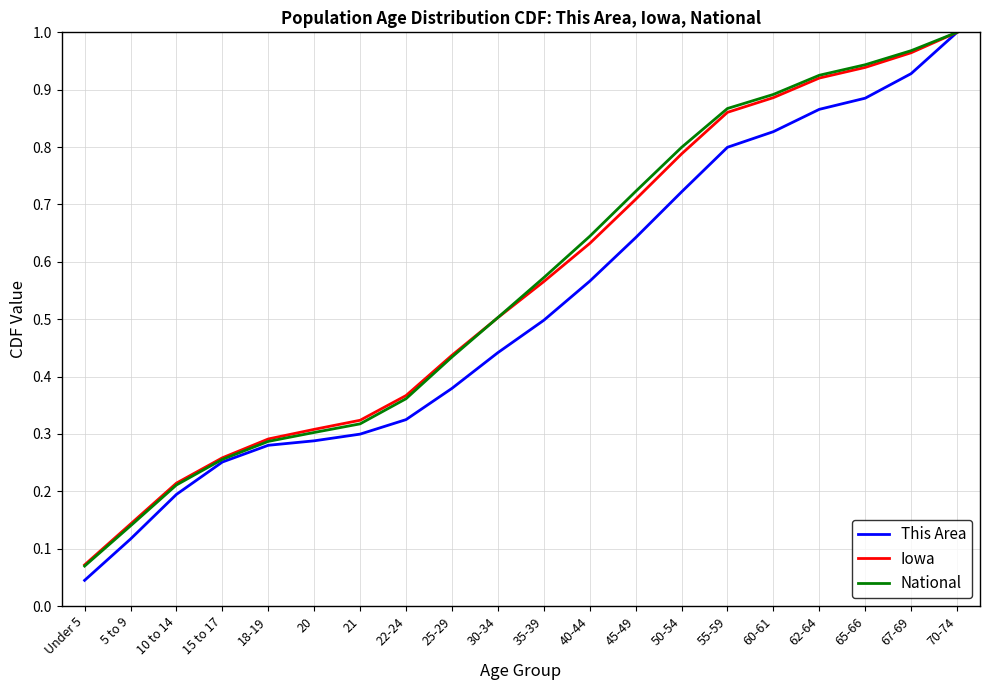

At 40-44, list the series in order from largest to smallest.

National, Iowa, This Area